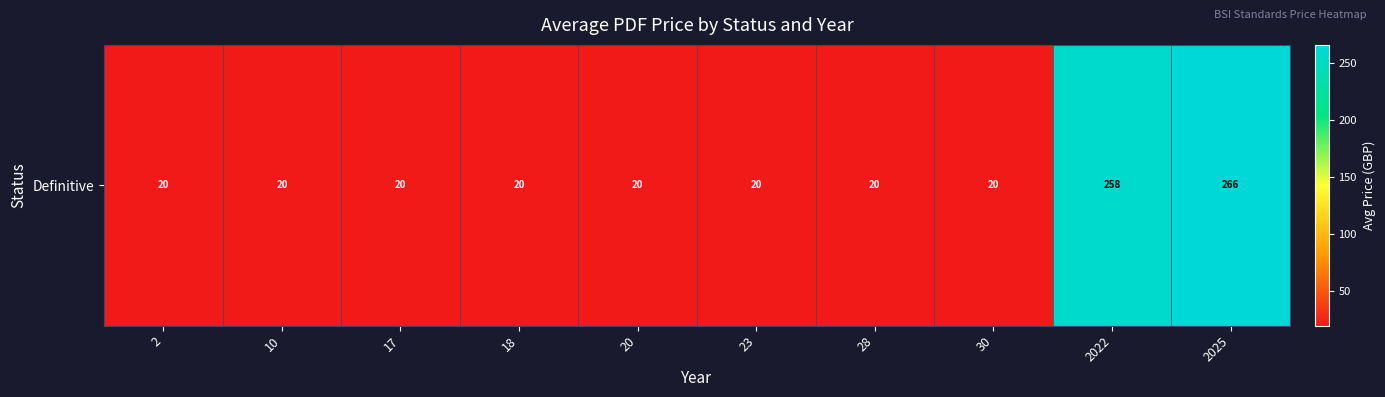

Reading left to right, transcribe all the data shown in this chart.

20.0	20.0	20.0	20.0	20.0	20.0	20.0	20.0	258.0	265.9